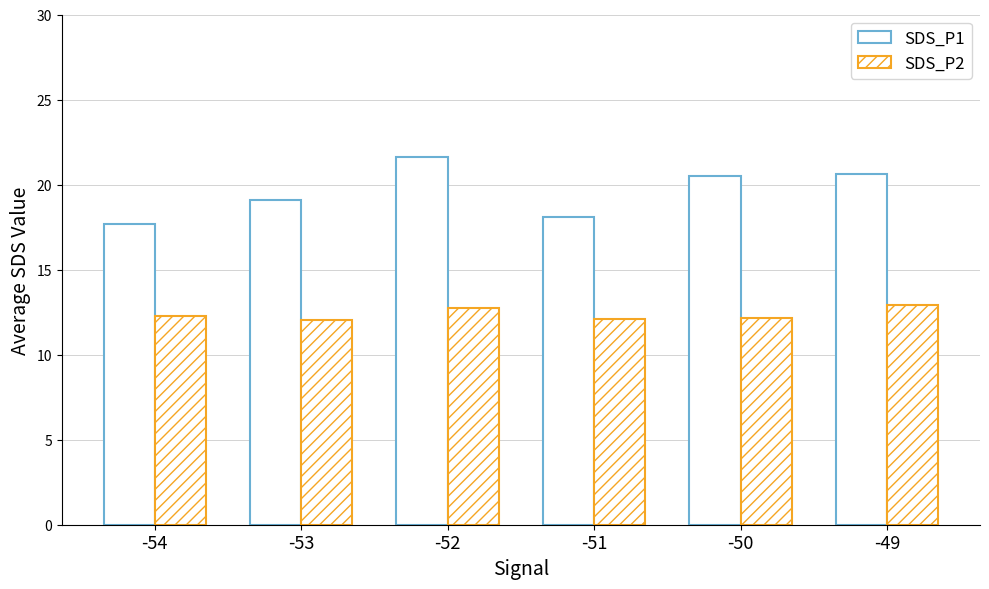

Which series changed the most between -50 and -49?

SDS_P2